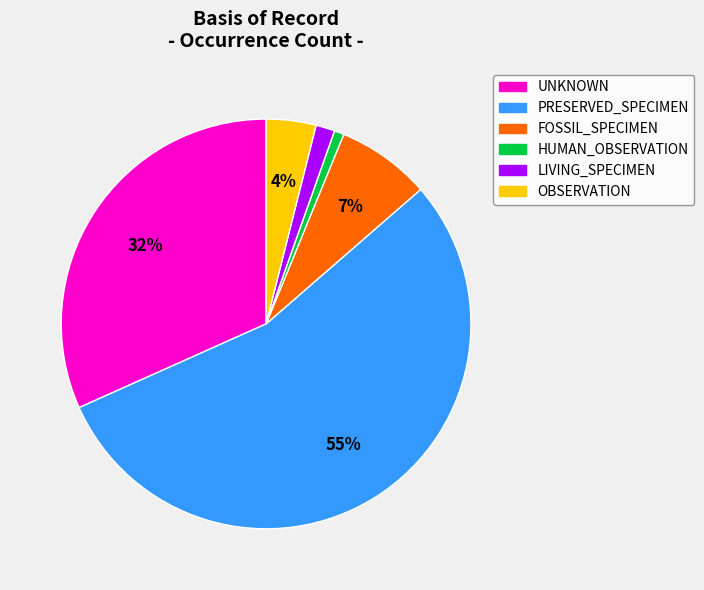

Does any single category account for the majority?

Yes